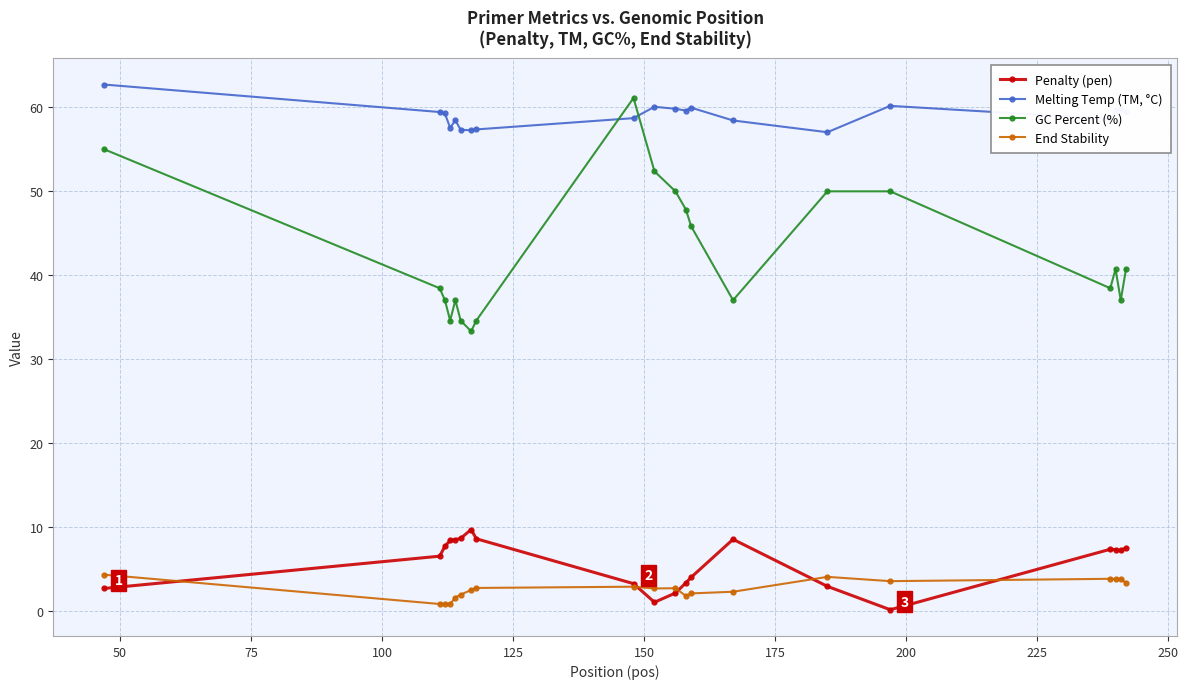

In Melting Temp (TM, °C), how many points are lower than both neighbors (excluding endpoints)?

5